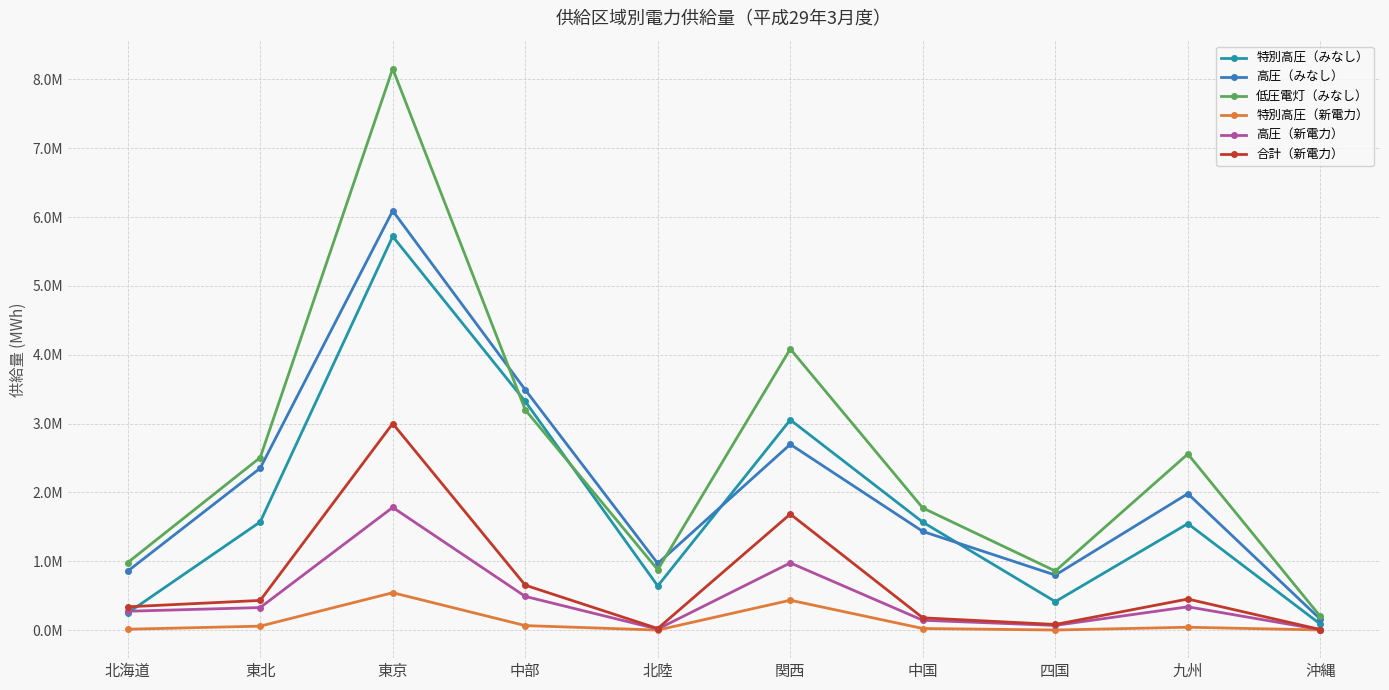

What is the average value of the 高圧（みなし） series?

2083030